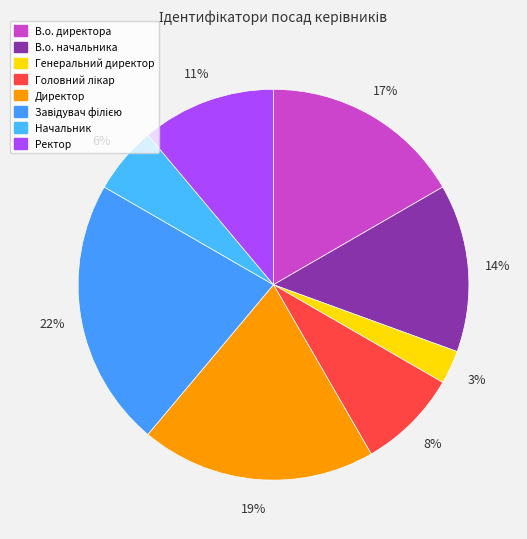

What percentage do Ректор and Директор together represent?

30.6%